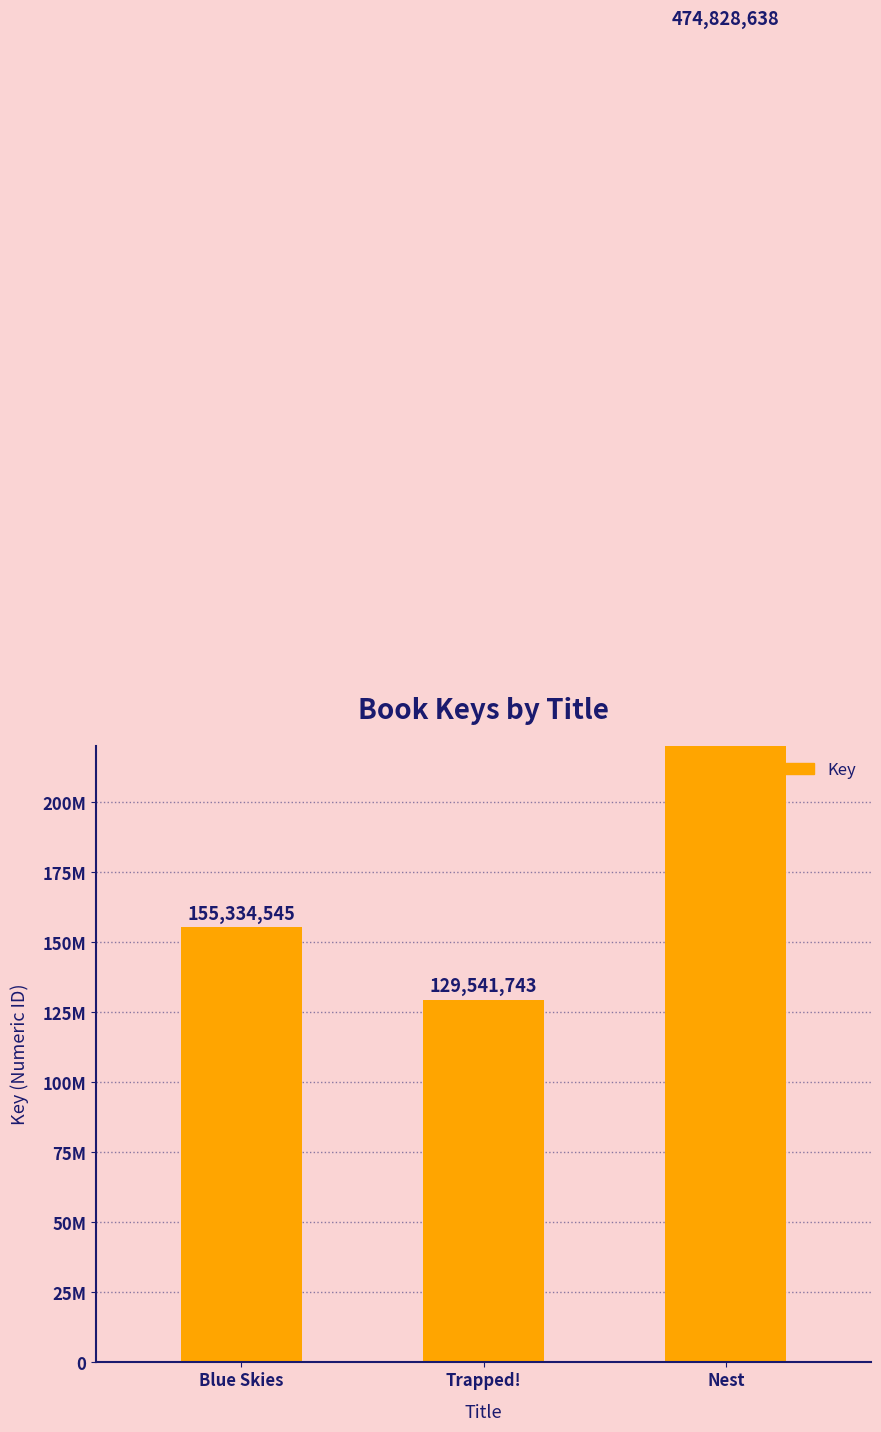

Rank the categories by value from highest to lowest.

Nest, Blue Skies, Trapped!